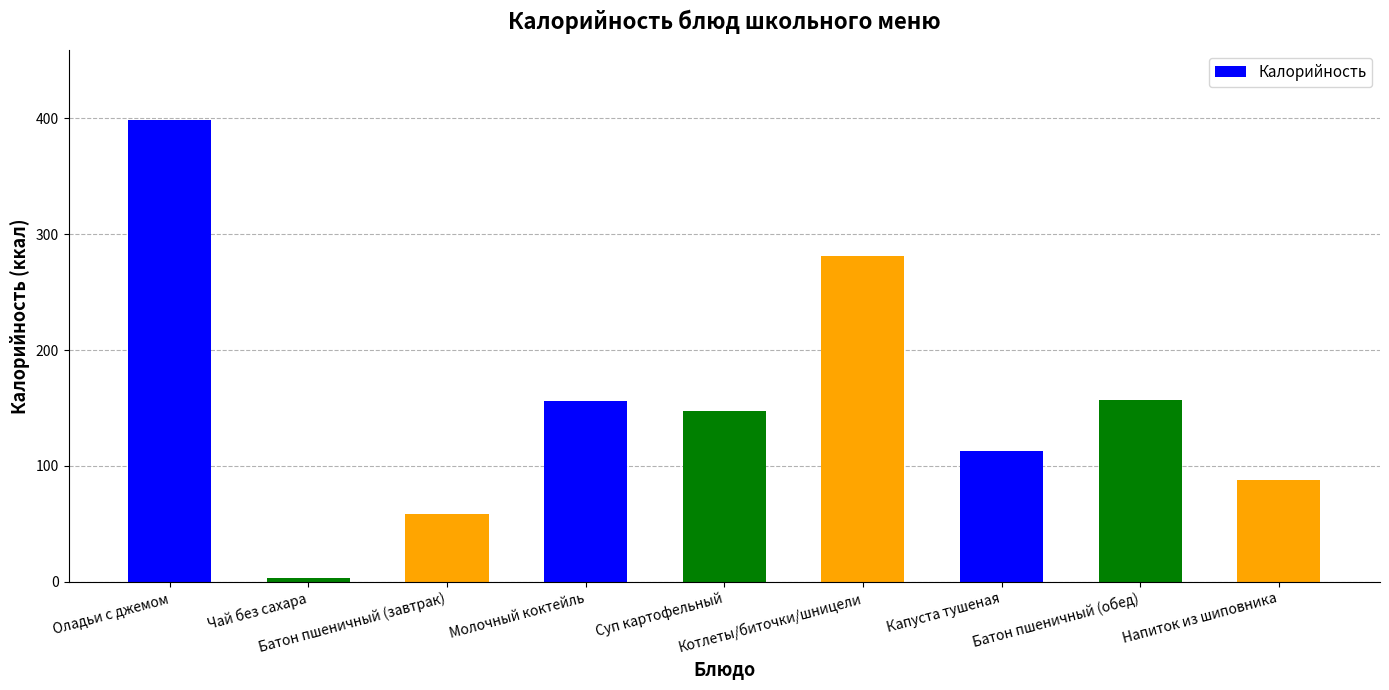

What is the difference between the maximum and minimum values?

396.2